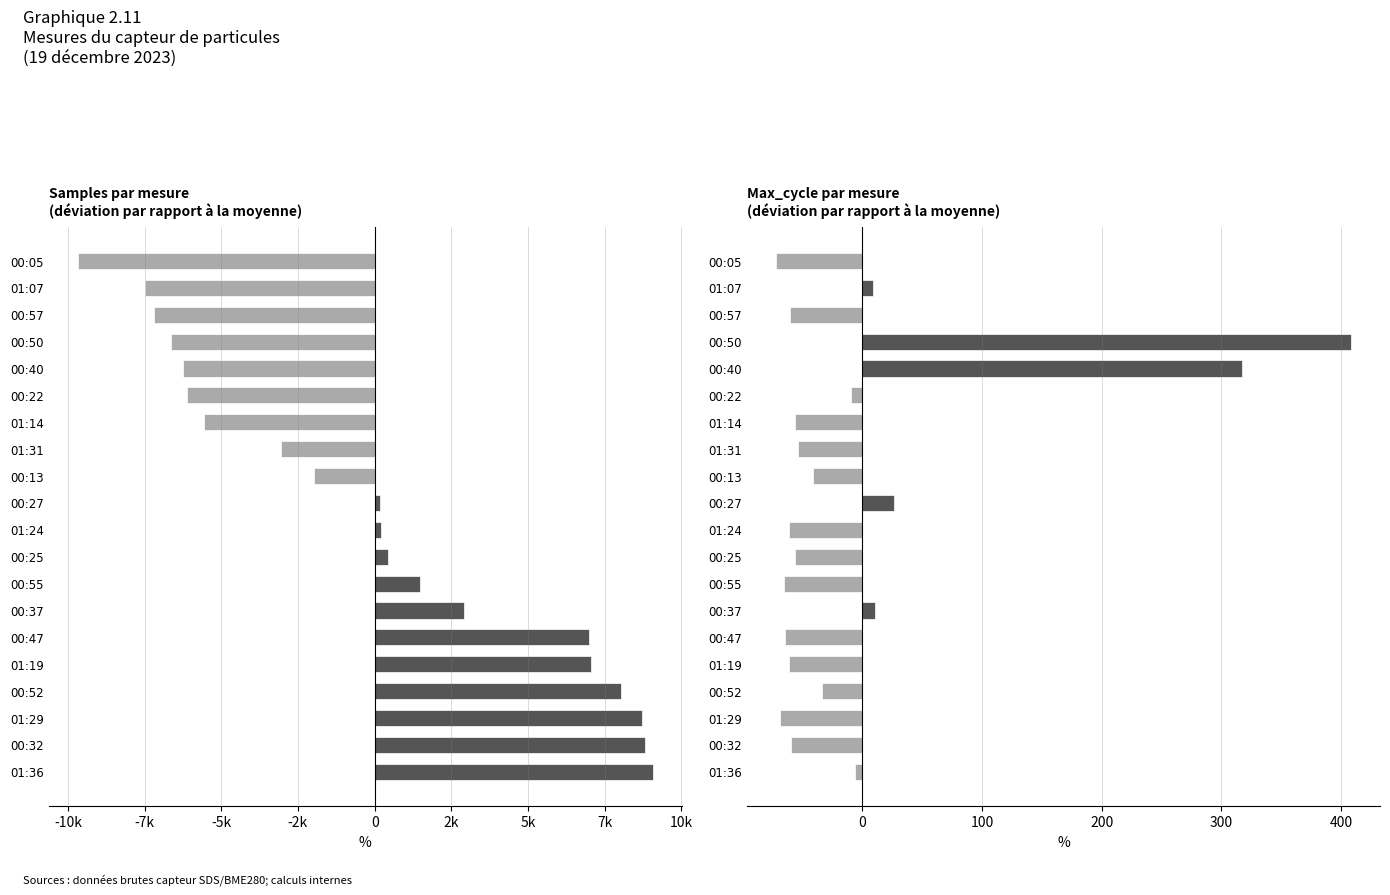

What is the difference between the maximum and minimum values in the Max_cycle (déviation) series?

481.0